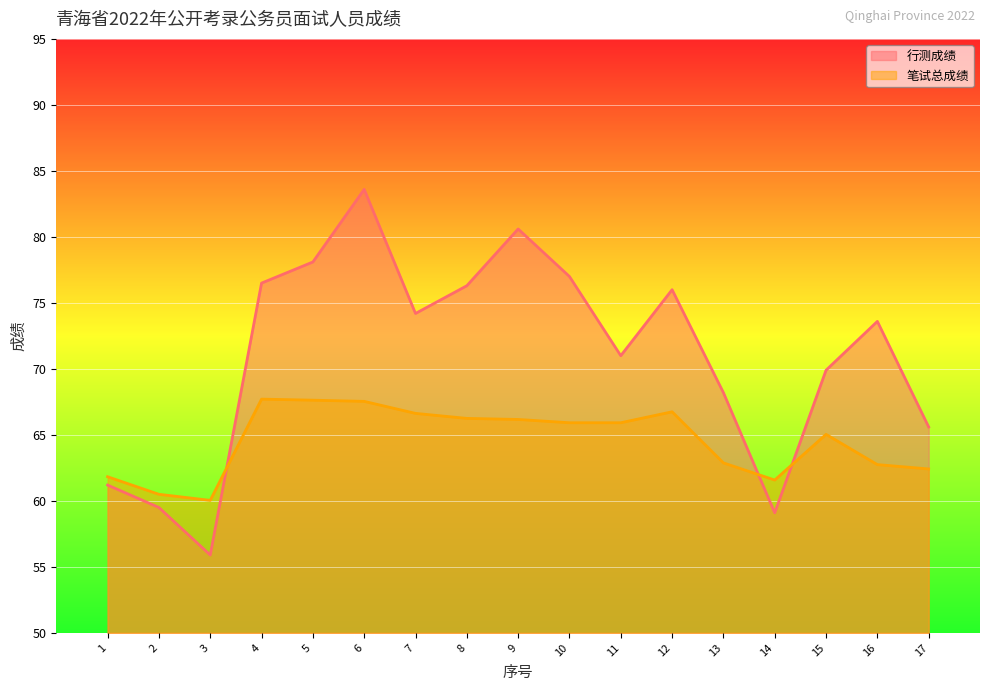

At which category does 笔试总成绩 reach its first local peak?

4